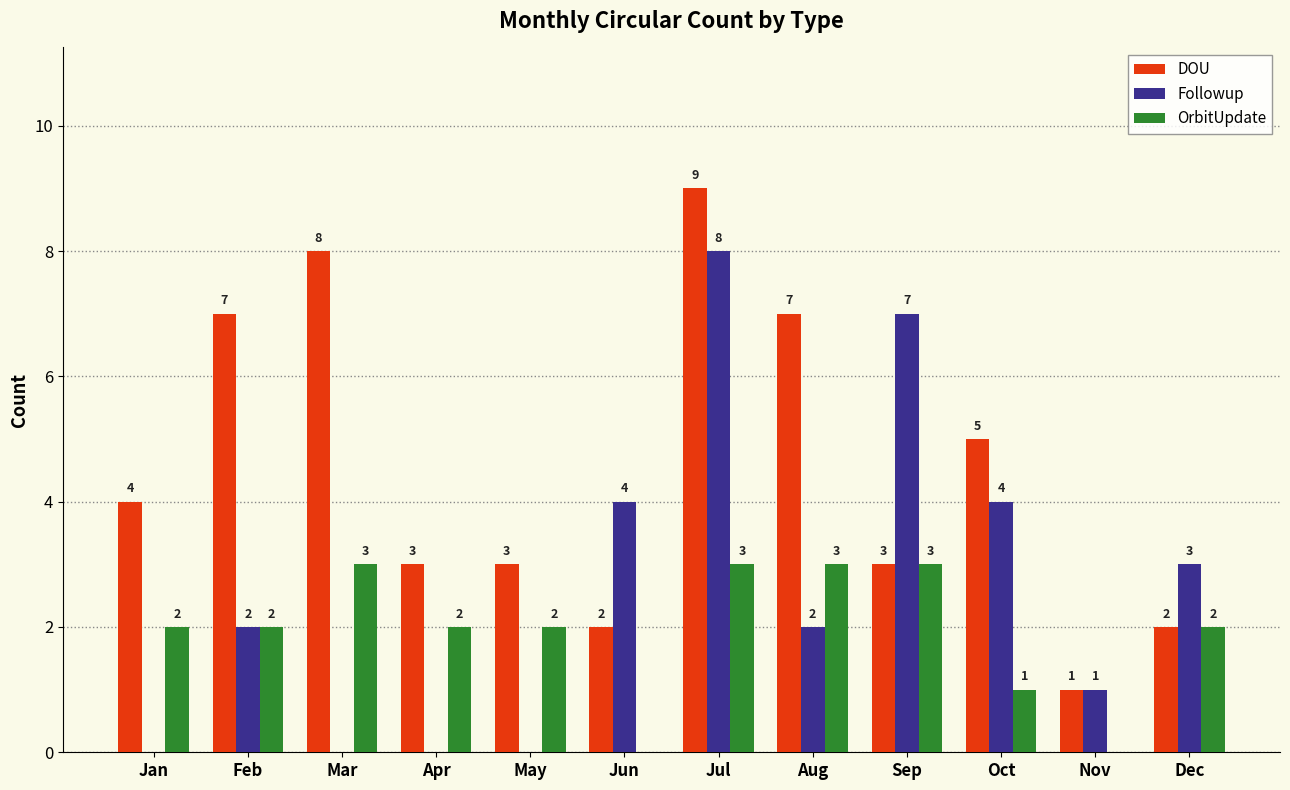

Count the Followup values in the range 0 to 4.

10